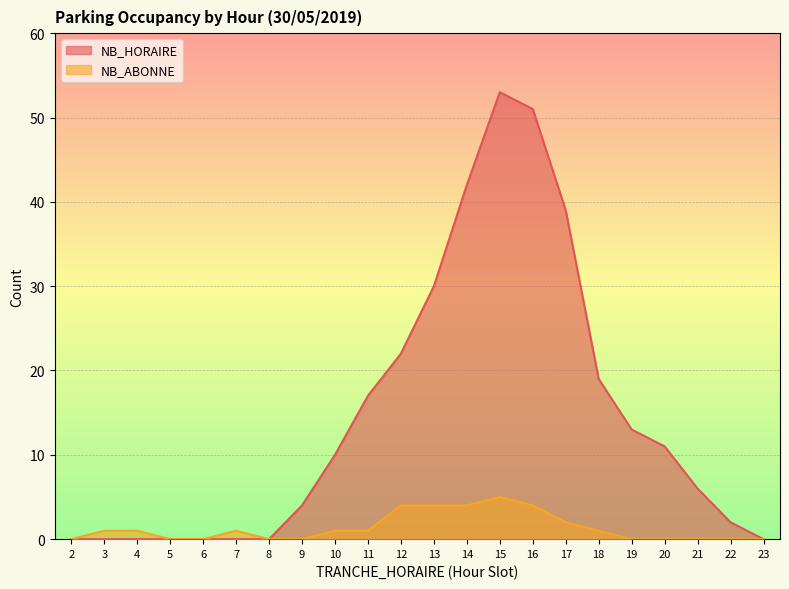

What is the sum of all NB_HORAIRE values?

319